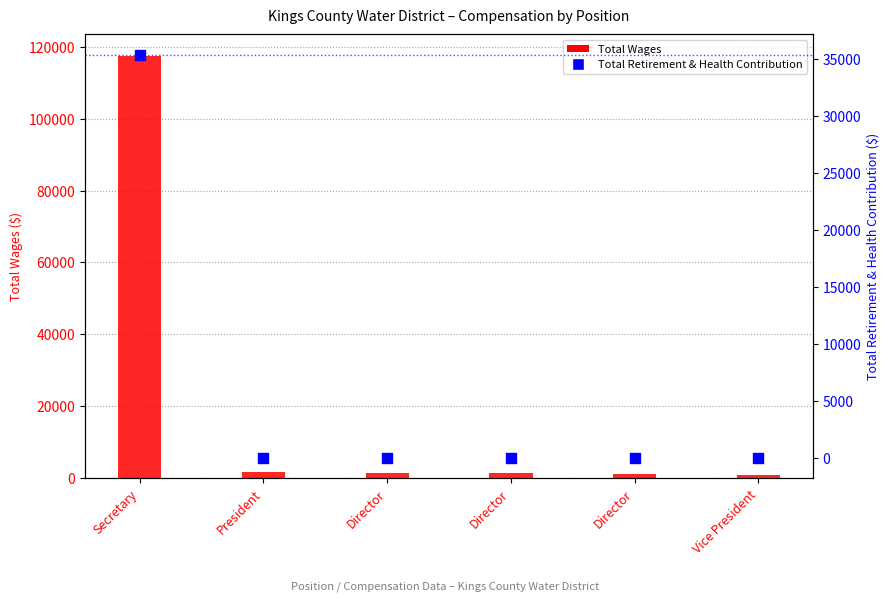

At how many categories does at least one series exceed 94532?

1